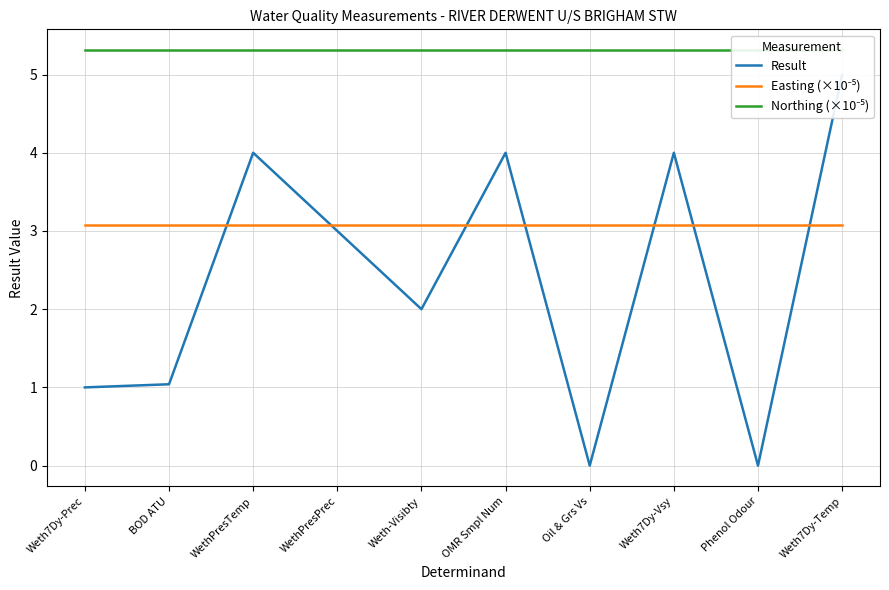

Rank the series by their maximum value, from highest to lowest.

Northing (×10⁻⁵), Result, Easting (×10⁻⁵)